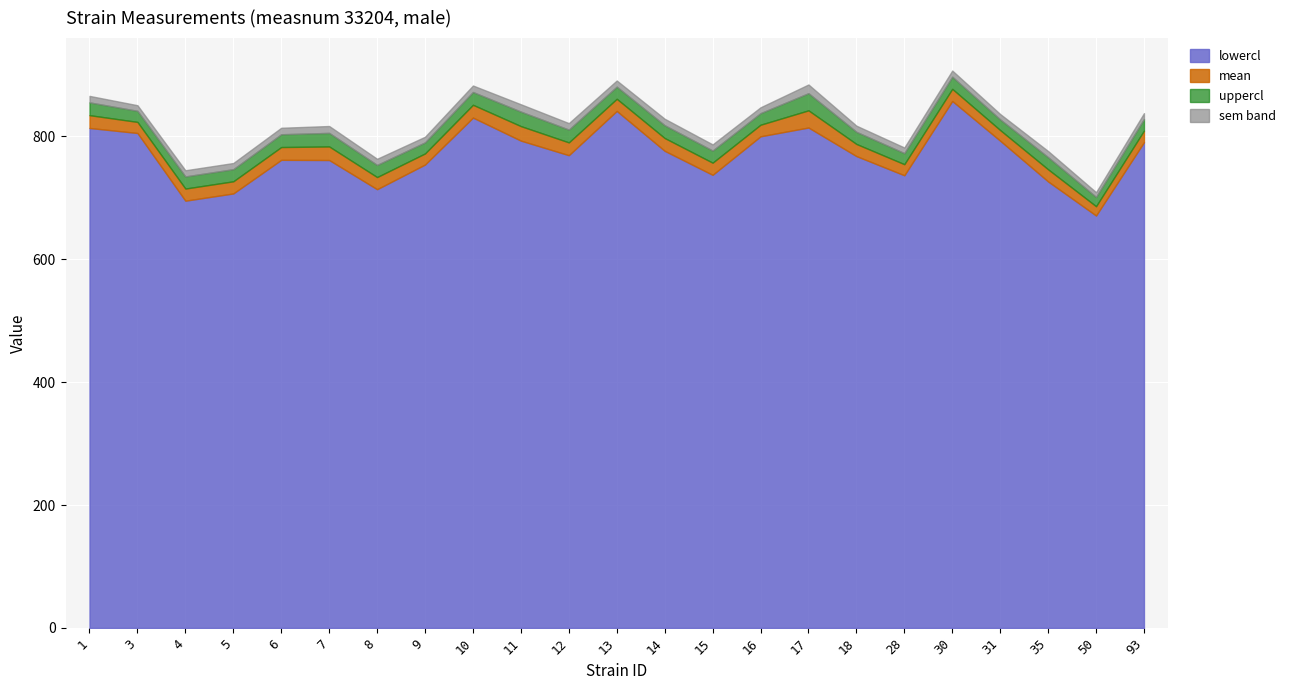

Which series has the largest range (max minus min)?

uppercl